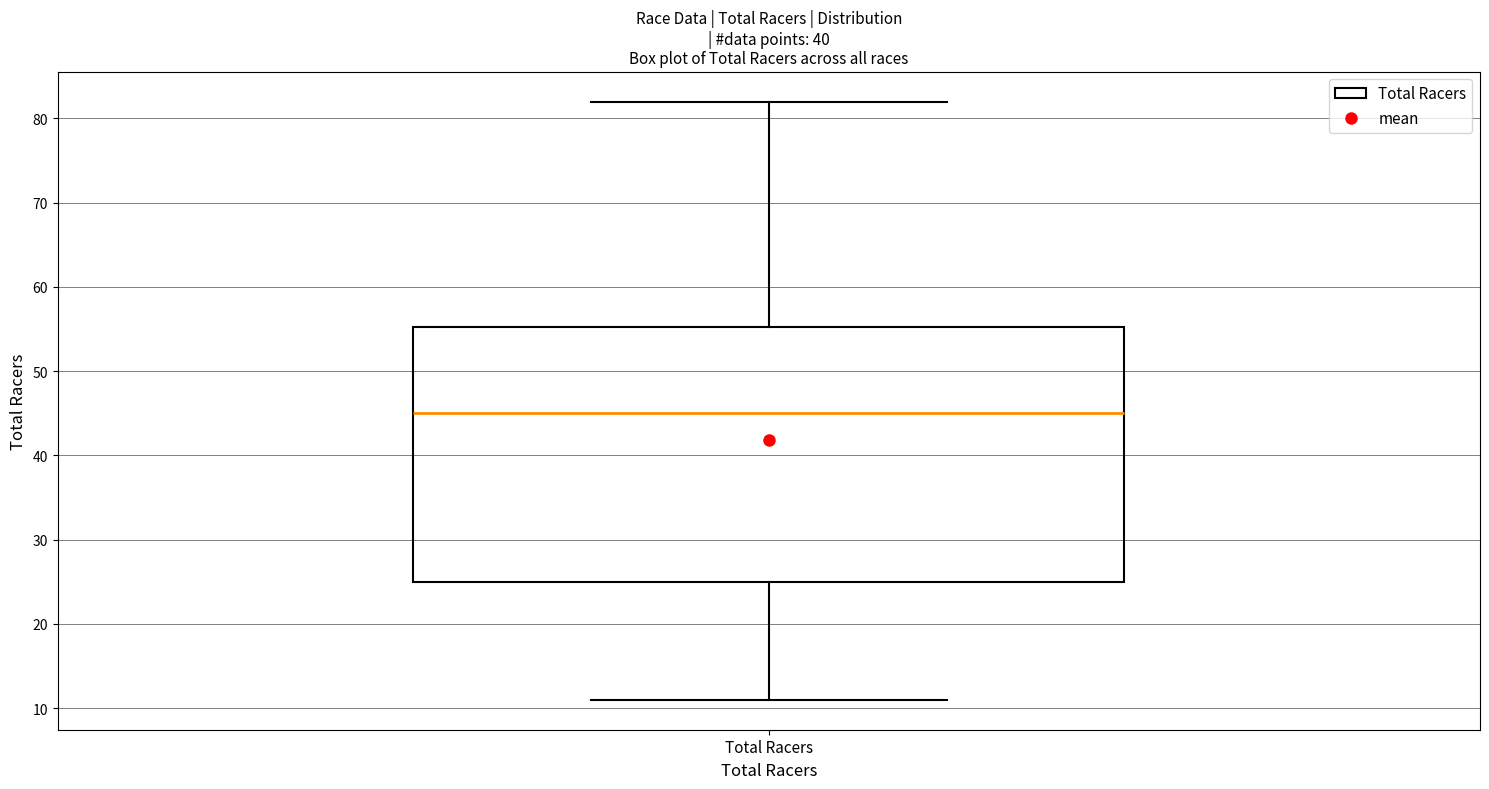

Read this box plot against the y-axis: the position of the median line, the range covered by the box, and the ends of both whiskers. The values are not printed on the chart, so give them approximately, as read against the axis.

median 45, box 25 to 55, whiskers 11 to 82